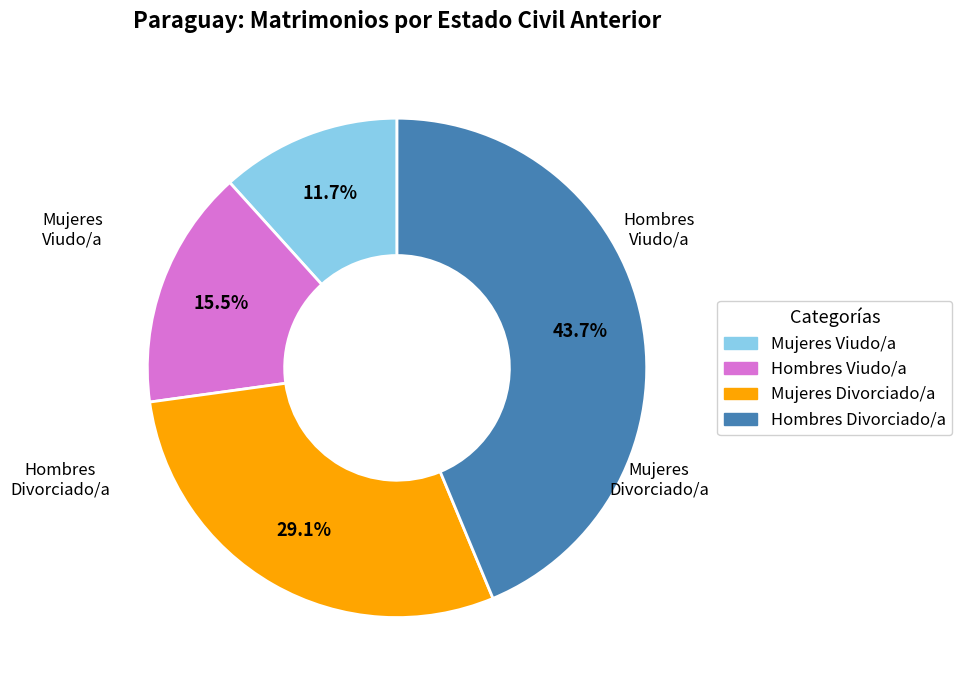

Is there any slice that represents more than half of the pie?

No